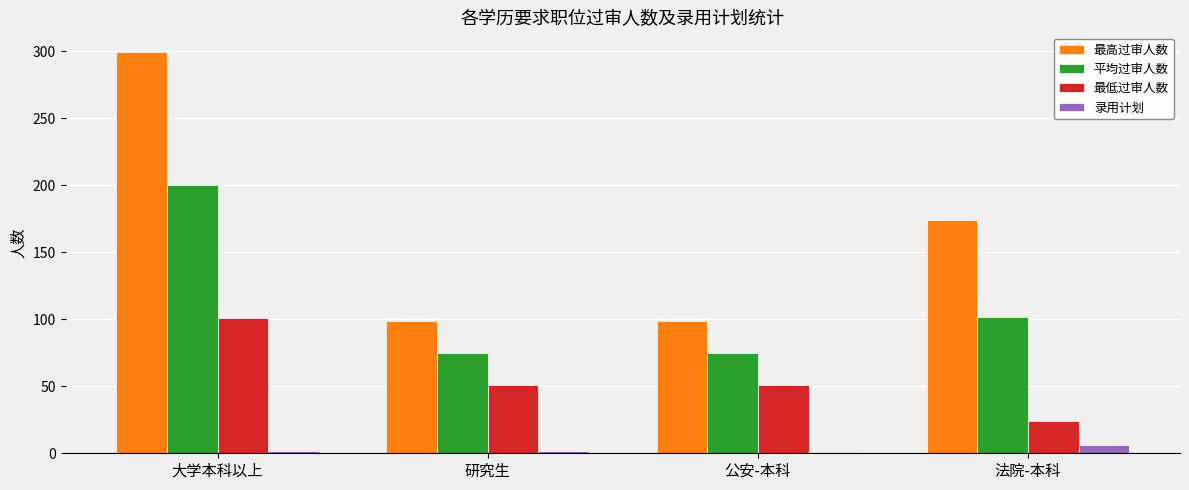

How many data points does each series have?

4